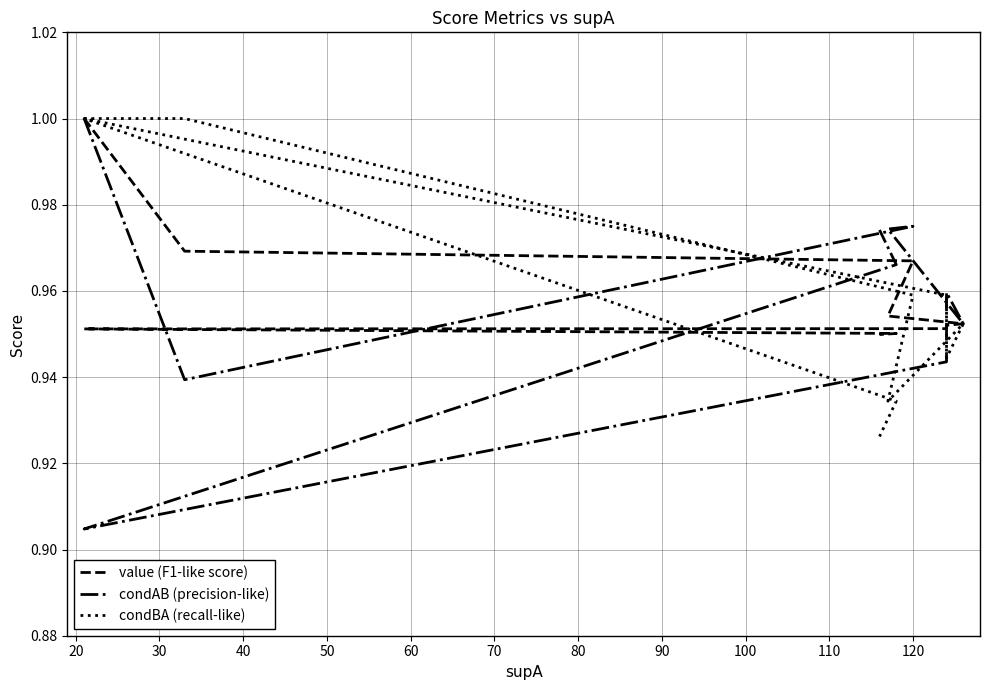

How many value (F1-like score) values are between 0 and 1?

20